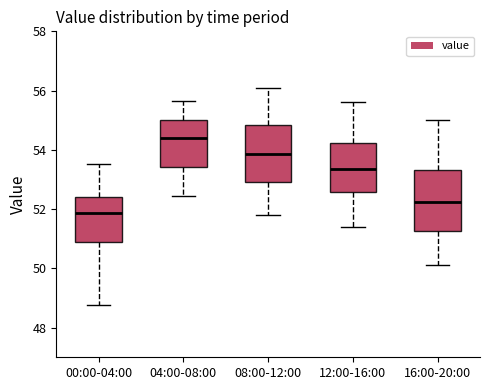

Where is the upper edge of the box for 16:00-20:00 on the y-axis? The values are not printed on the chart, so give them approximately, as read against the axis.

53.4